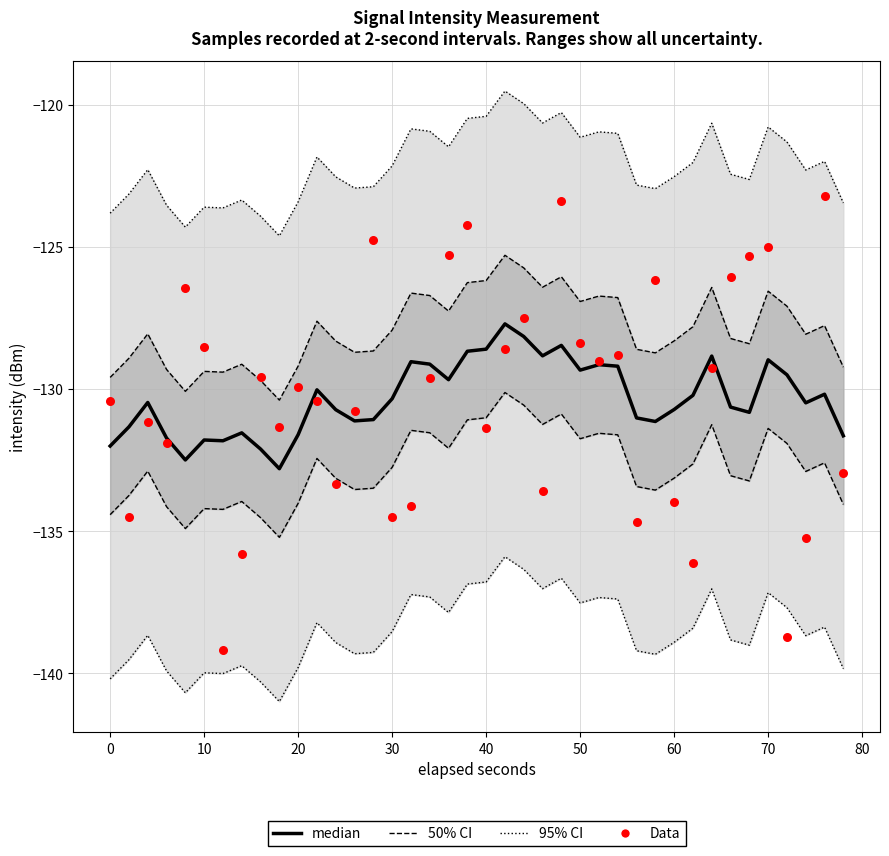

Which series has the widest spread of Y values?

Data